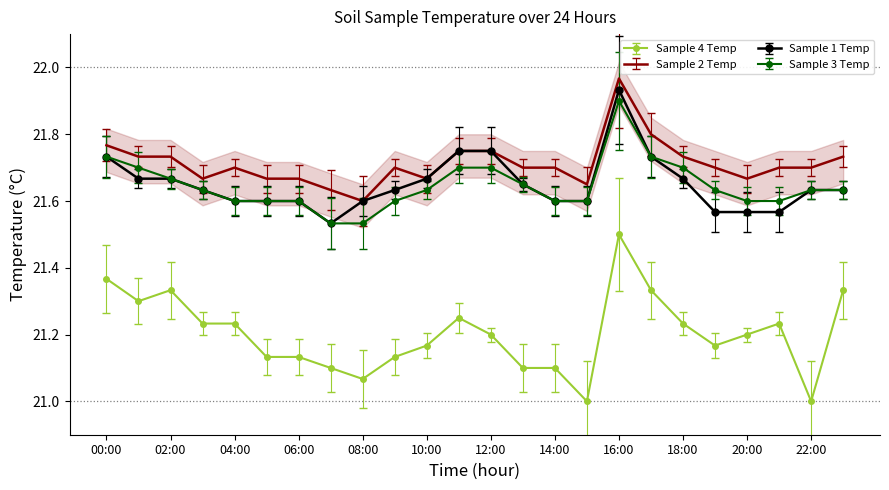

Is the value of Sample 4 Temp at 22:00 greater than the value of Sample 3 Temp at 20:00?

No